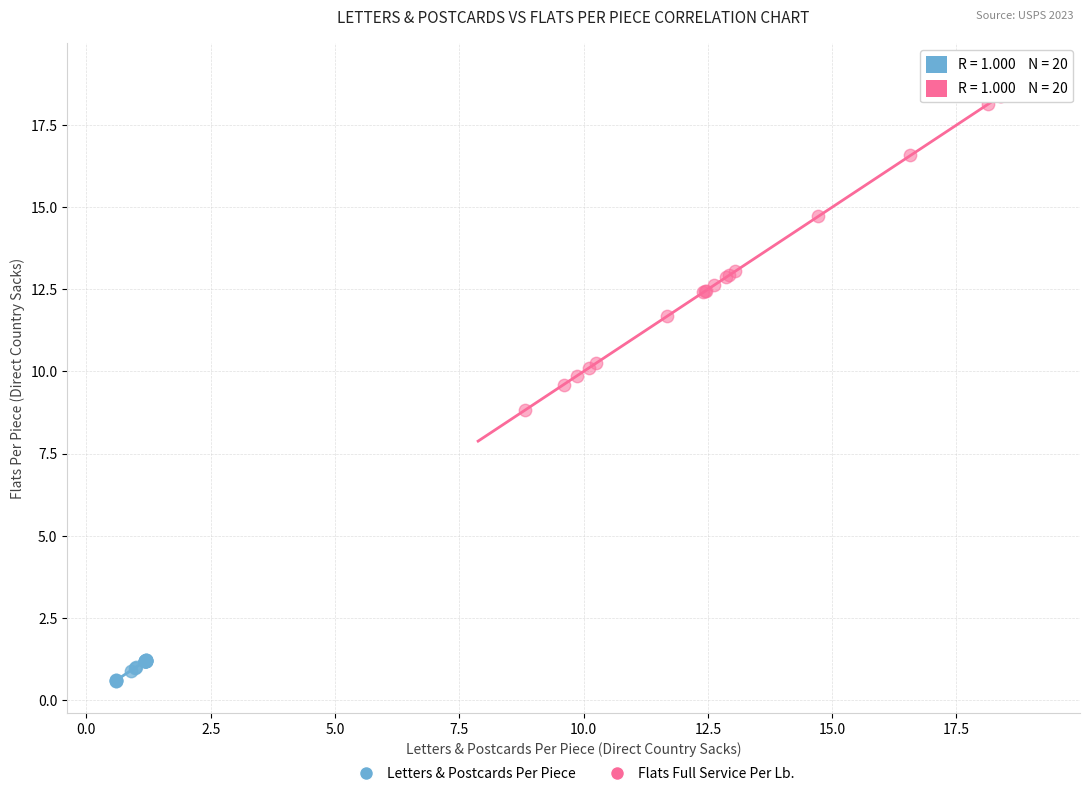

Which series contains the highest Y value?

Flats Full Service Per Lb.